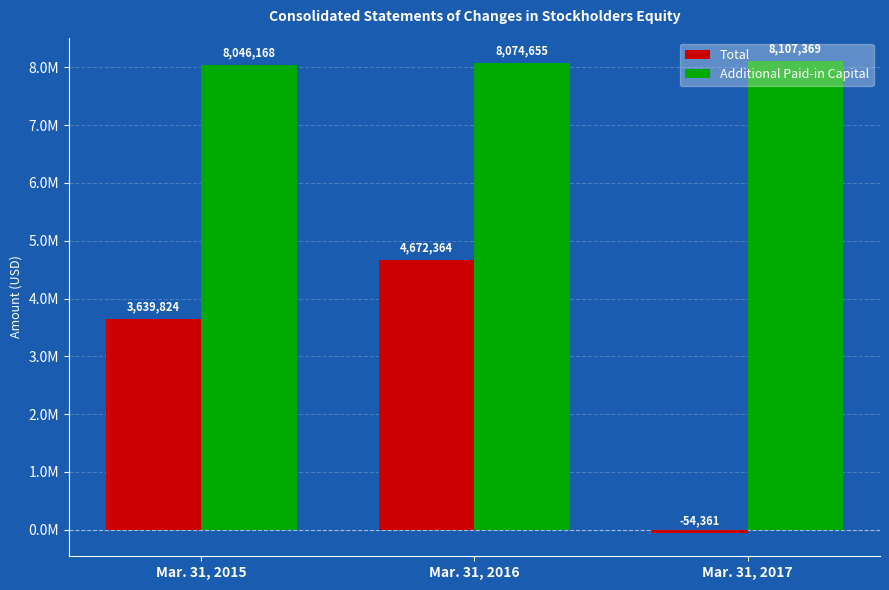

Reading right to left, extract all data points from this chart.

Total: Mar. 31, 2017=-54361	Mar. 31, 2016=4672364	Mar. 31, 2015=3639824
Additional Paid-in Capital: Mar. 31, 2017=8107369	Mar. 31, 2016=8074655	Mar. 31, 2015=8046168